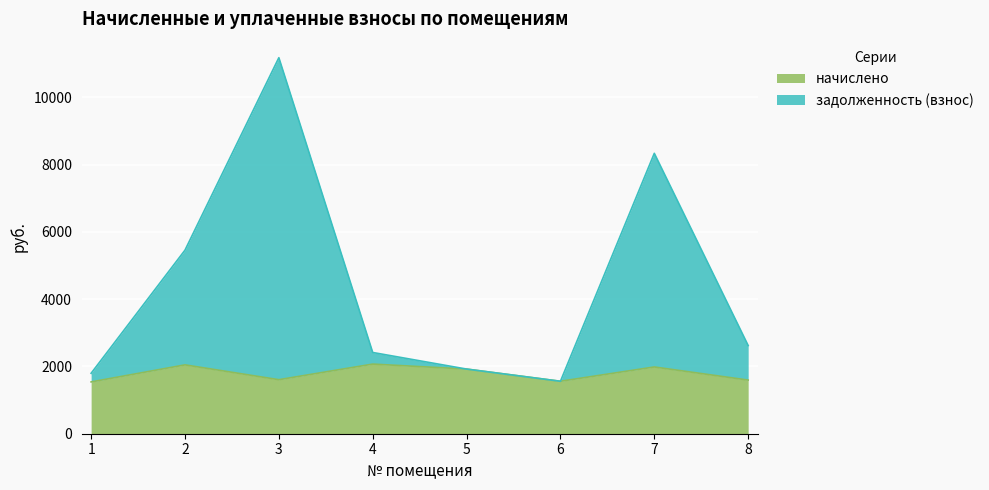

Which series has the largest total across all categories?

задолженность (взнос)